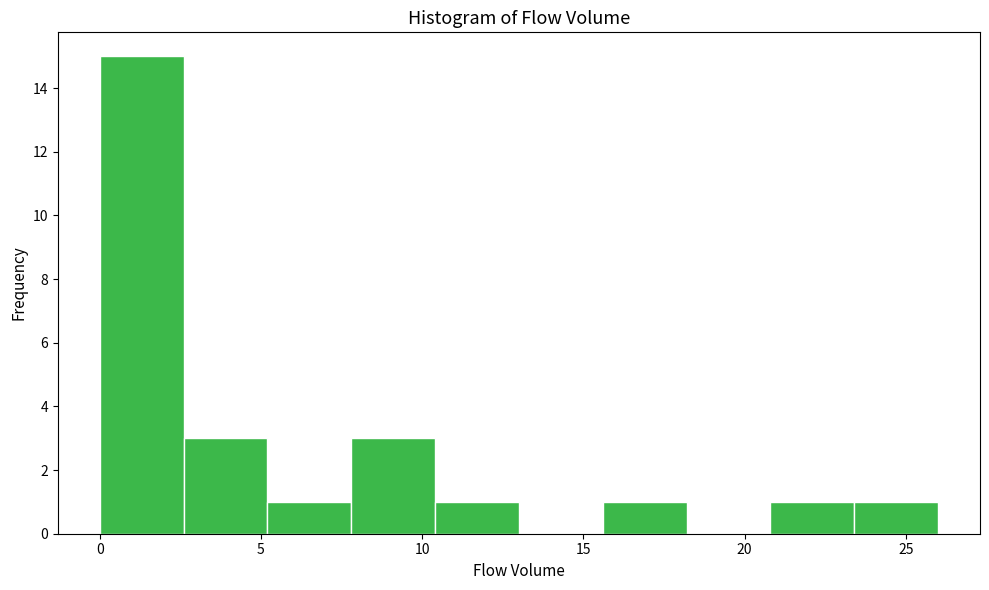

What is the height of the bar covering 5.2 to 7.8 on the x-axis? Neither the bar edges nor the heights are printed on the chart, so give them approximately, as read against the axes.

1